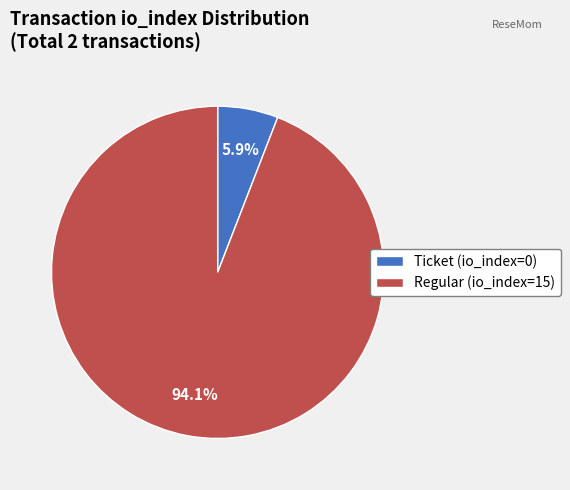

Which slice represents more than half of the pie?

Regular (io_index=15)